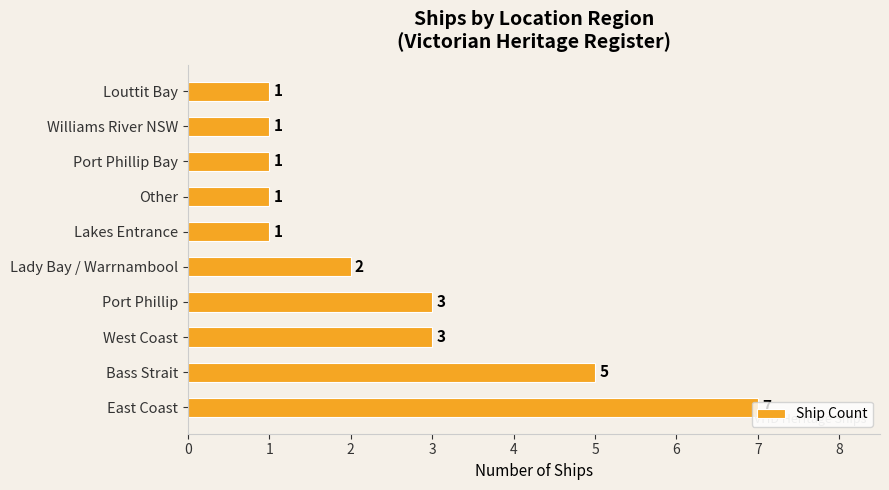

Which has a higher value, Lady Bay / Warrnambool or Port Phillip?

Port Phillip